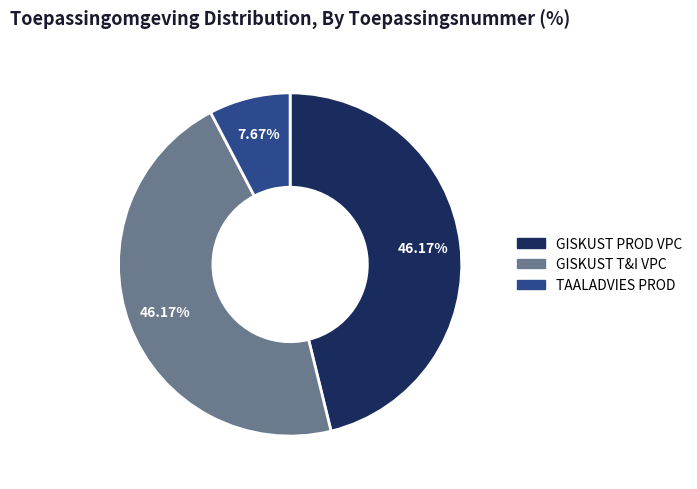

What portion of the pie excludes GISKUST T&I VPC?

53.8%